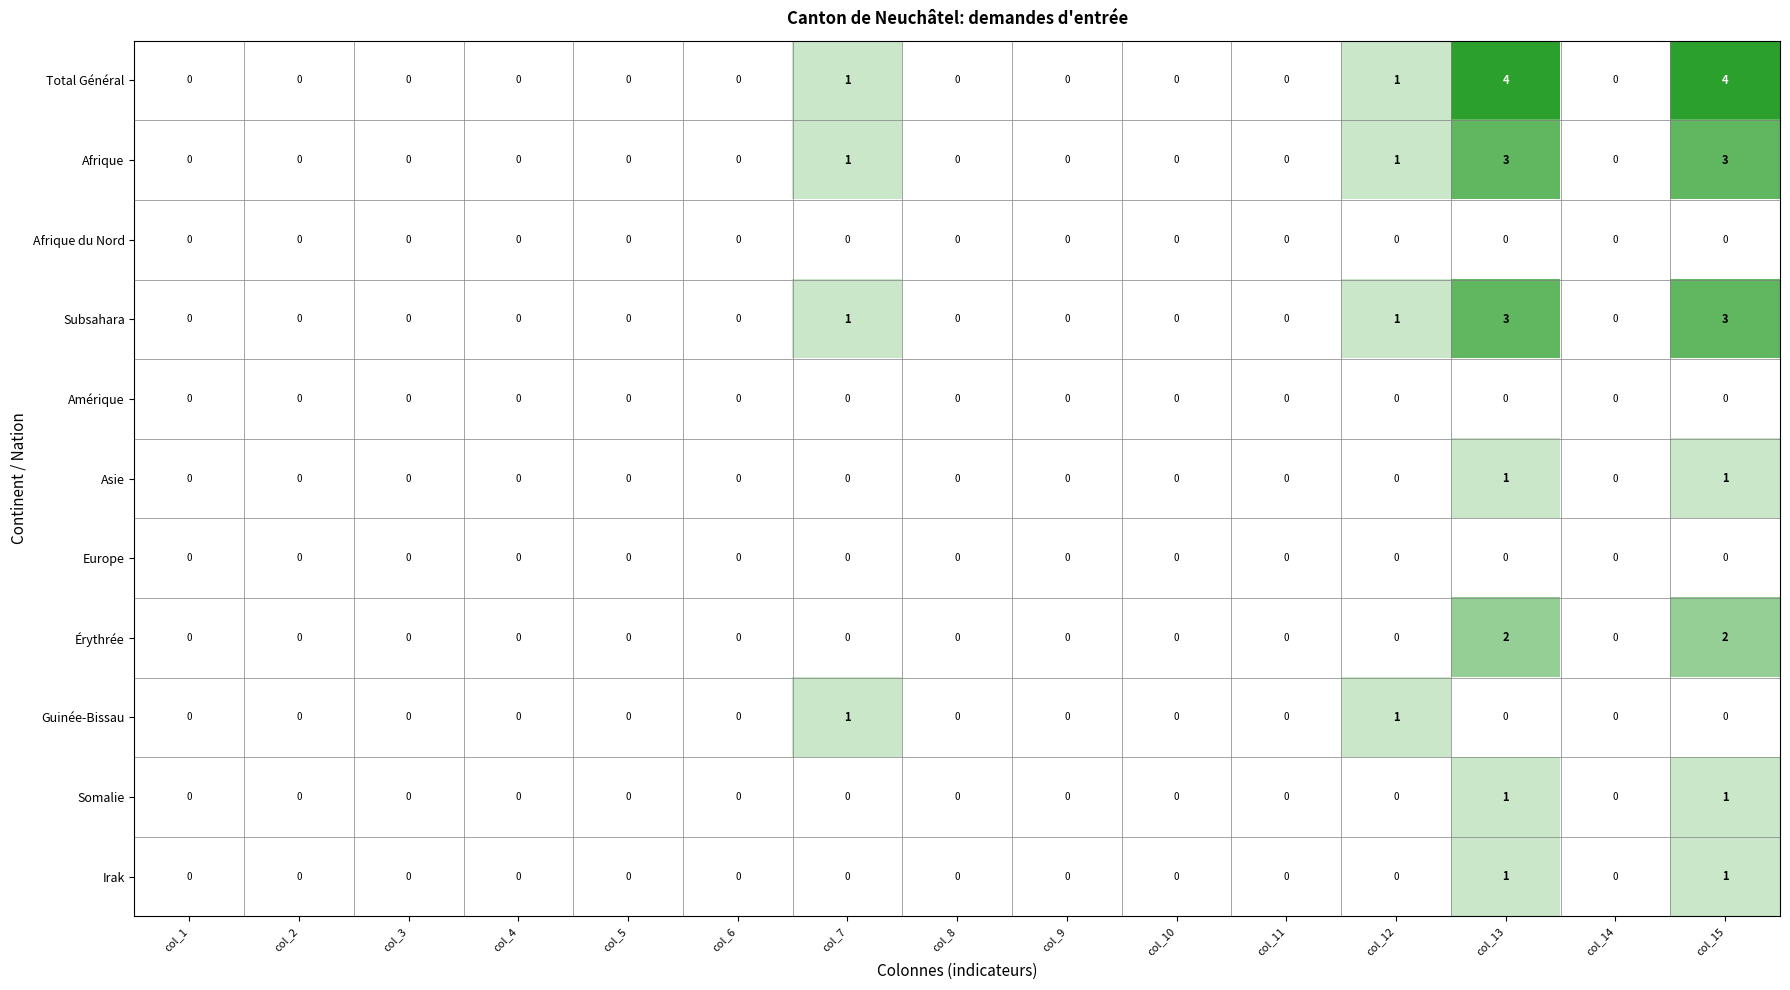

Which series has the largest total across all categories?

Total Général